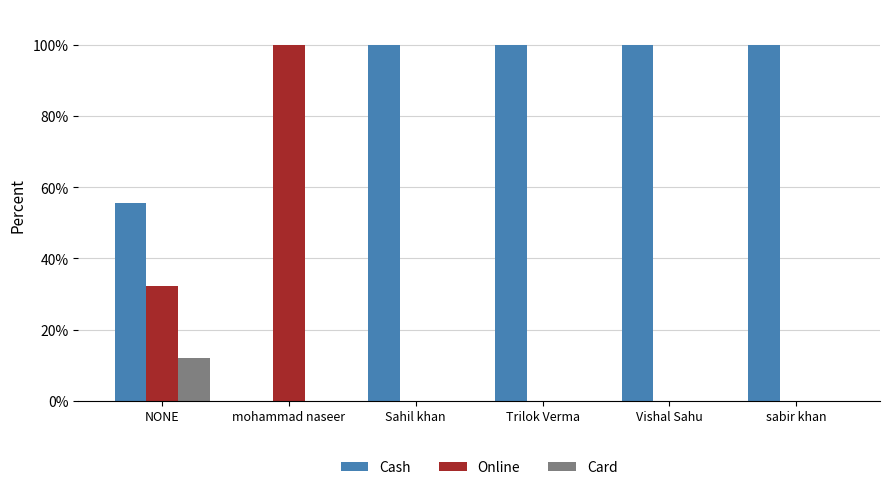

Reading left to right, transcribe all the data shown in this chart.

Cash: 55.6	0.0	100.0	100.0	100.0	100.0
Online: 32.4	100.0	0.0	0.0	0.0	0.0
Card: 12.1	0.0	0.0	0.0	0.0	0.0